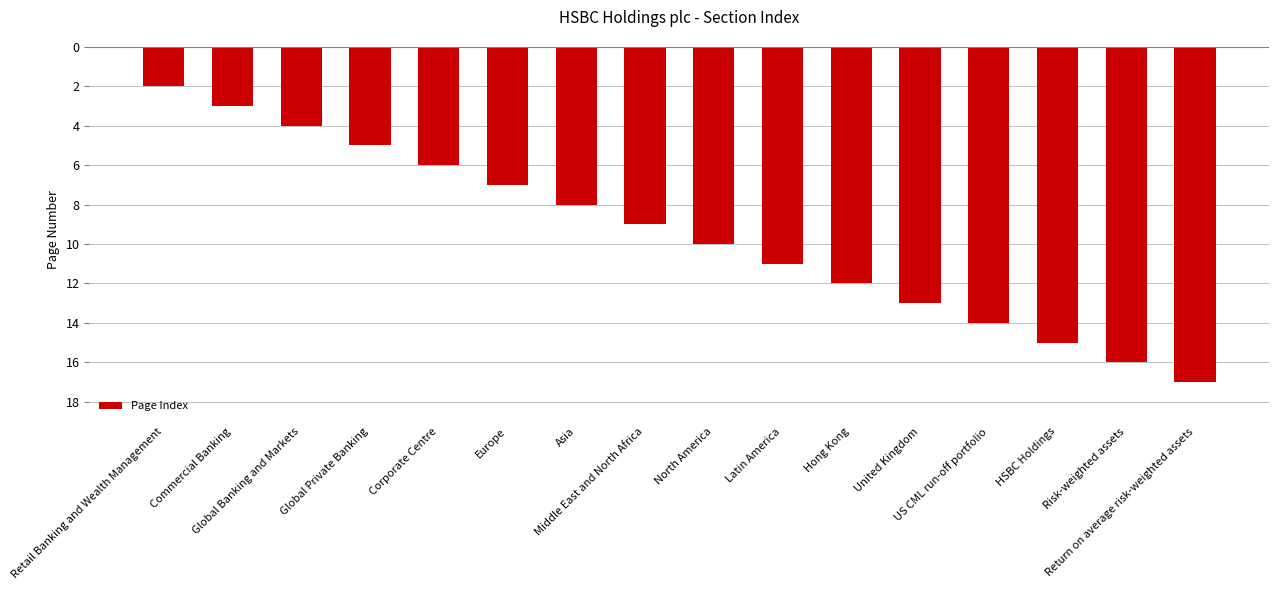

Is it true that the value at Asia is -4?

False